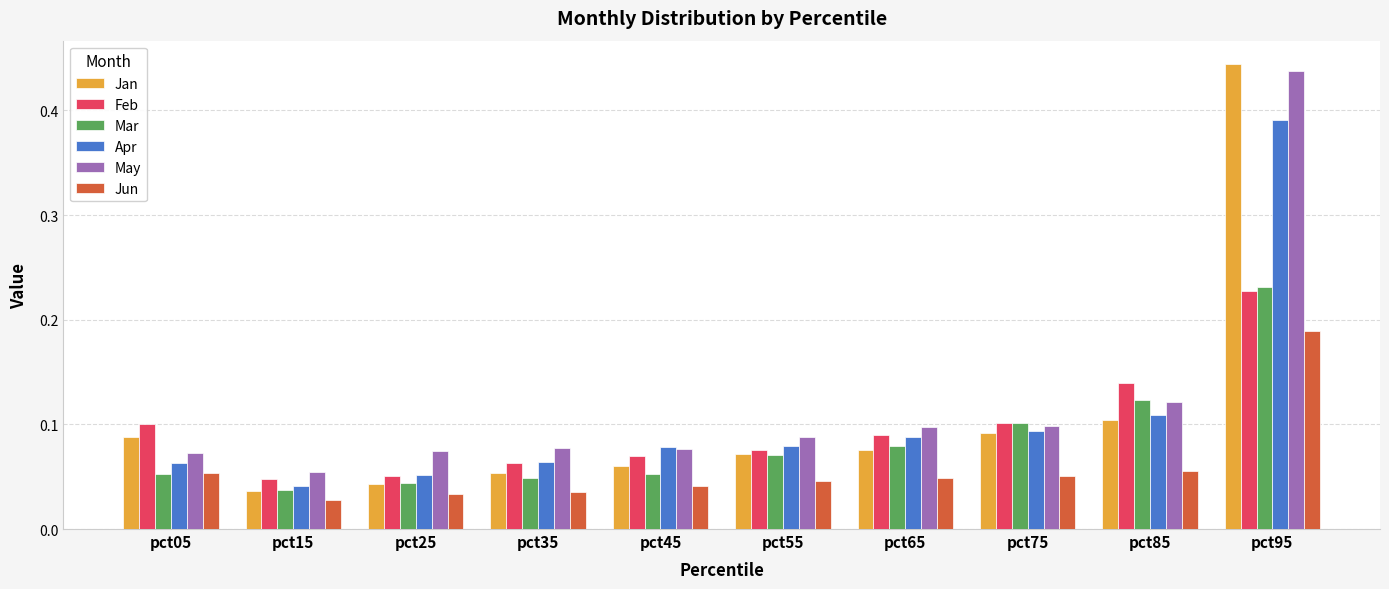

Are the bars horizontal?

No